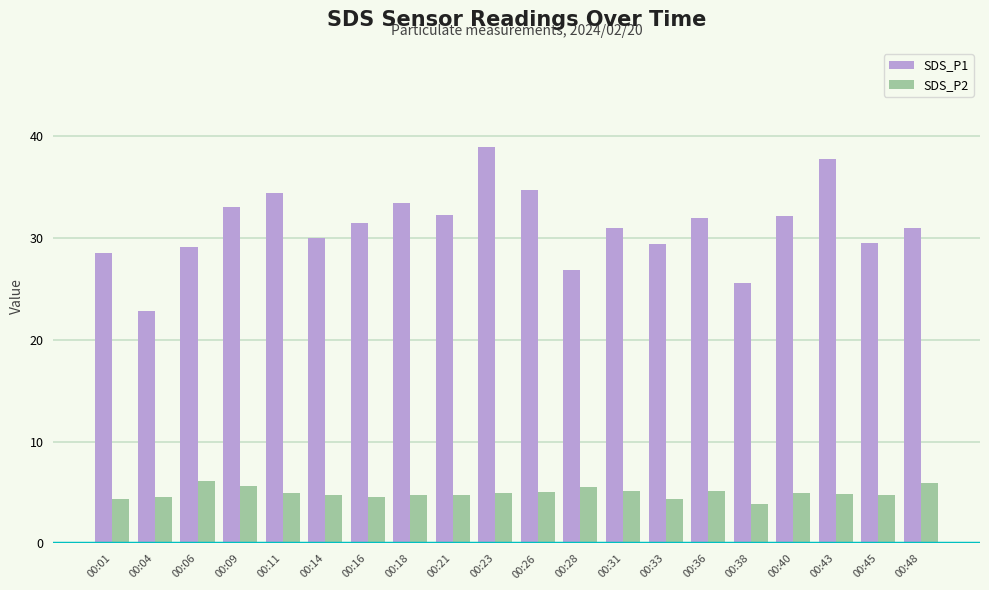

What is the average value of the SDS_P2 series?

5.0